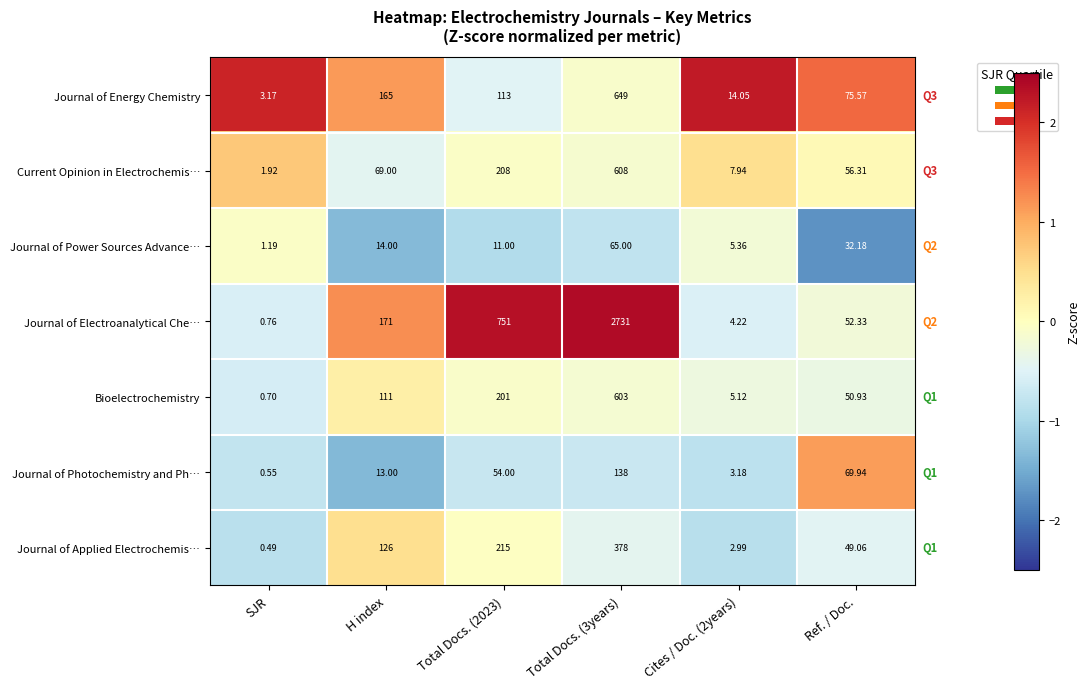

At which category does the chart reach its minimum across all series?

SJR